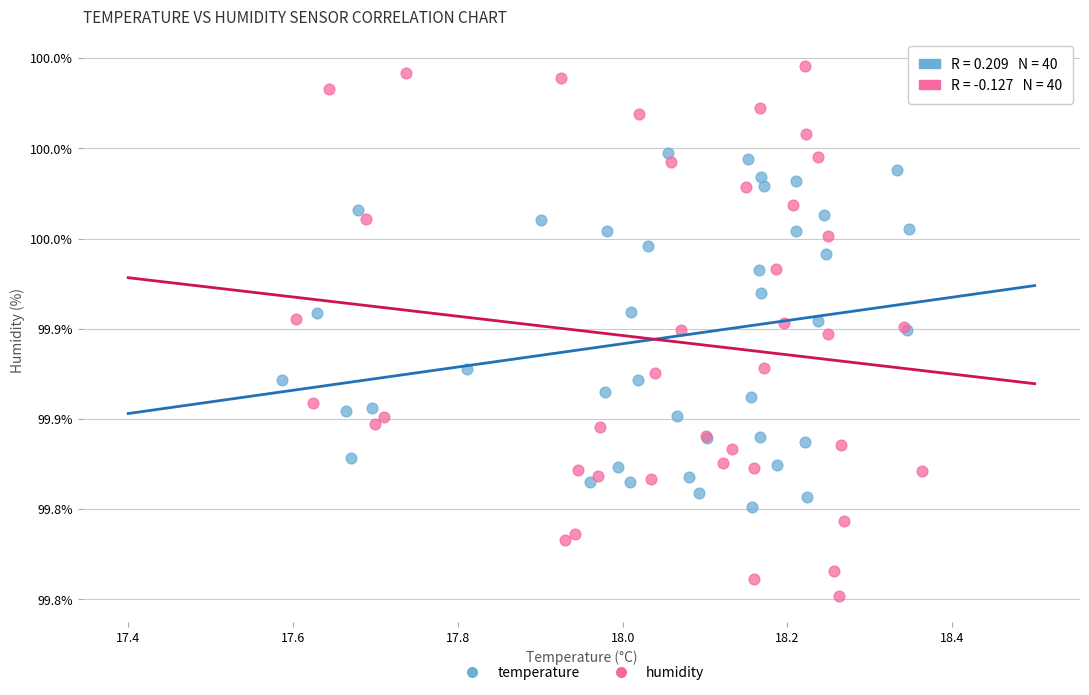

Which series reaches the minimum Y coordinate?

humidity